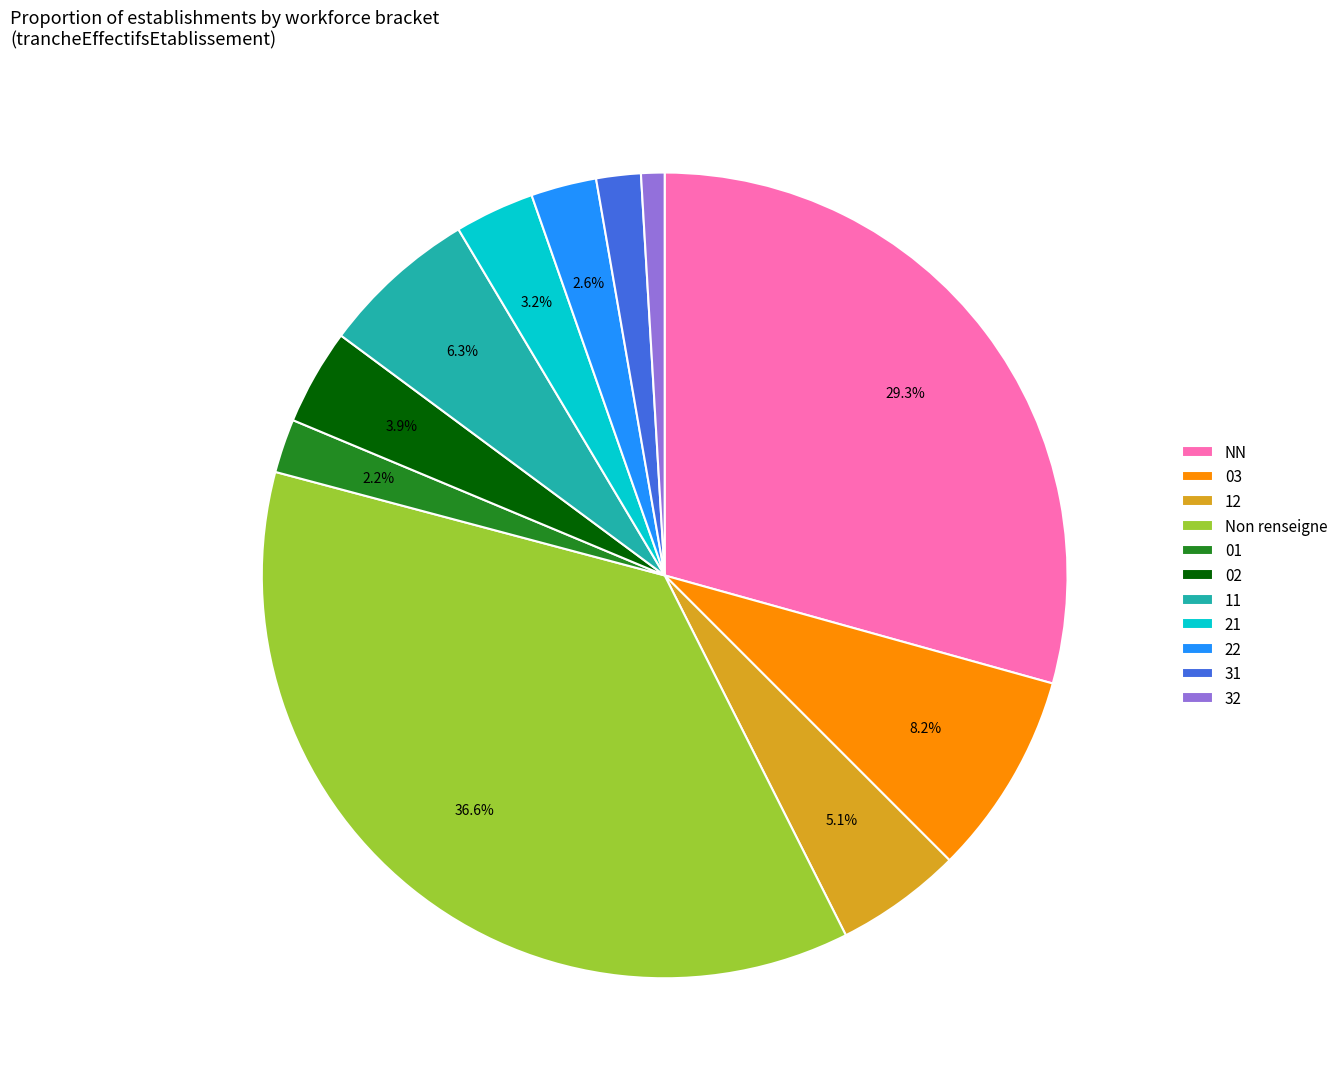

Approximately how many times larger is the value at Non renseigne compared to 12?

7.2